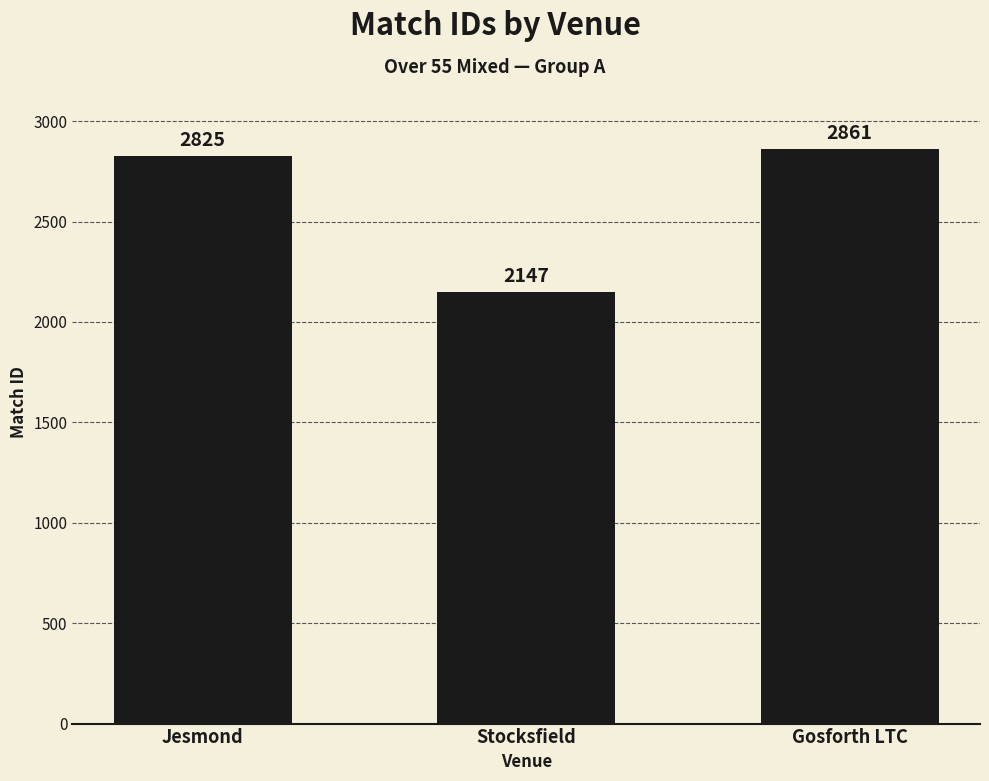

List the labels in order of value, largest first.

Gosforth LTC, Jesmond, Stocksfield